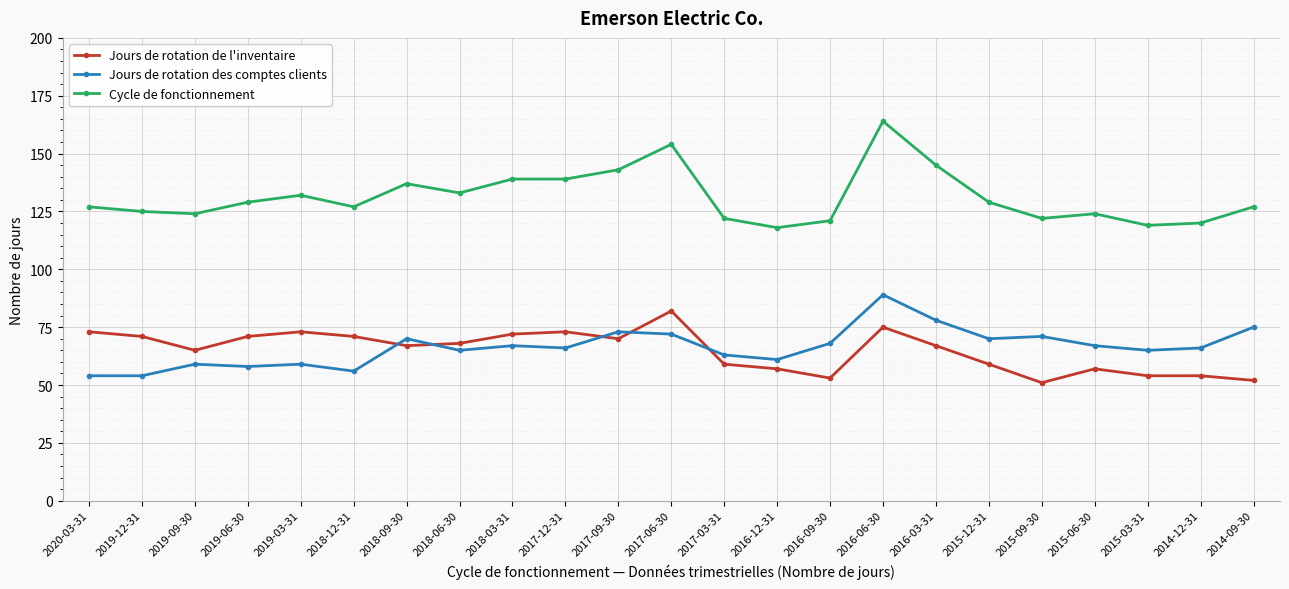

True or false: Cycle de fonctionnement has more than 0 points higher than both neighbors.

True